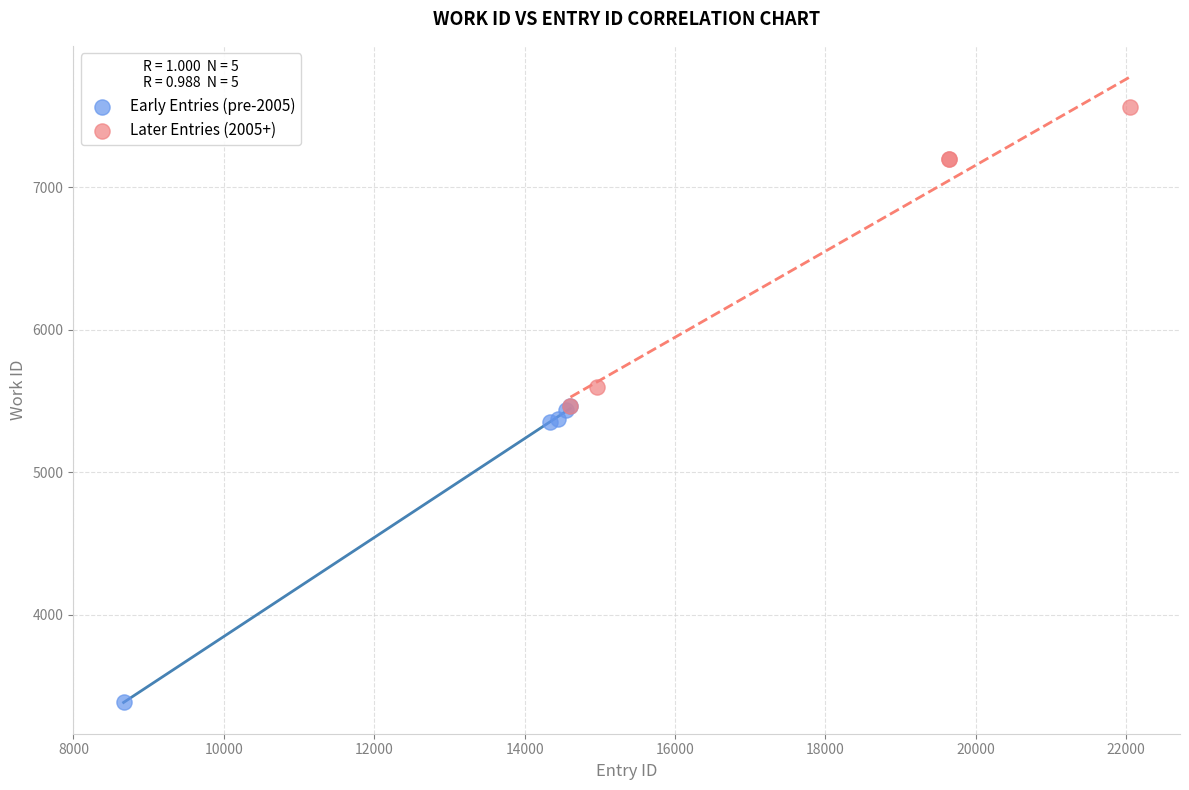

Which series has the widest spread of Y values?

Later Entries (2005+)